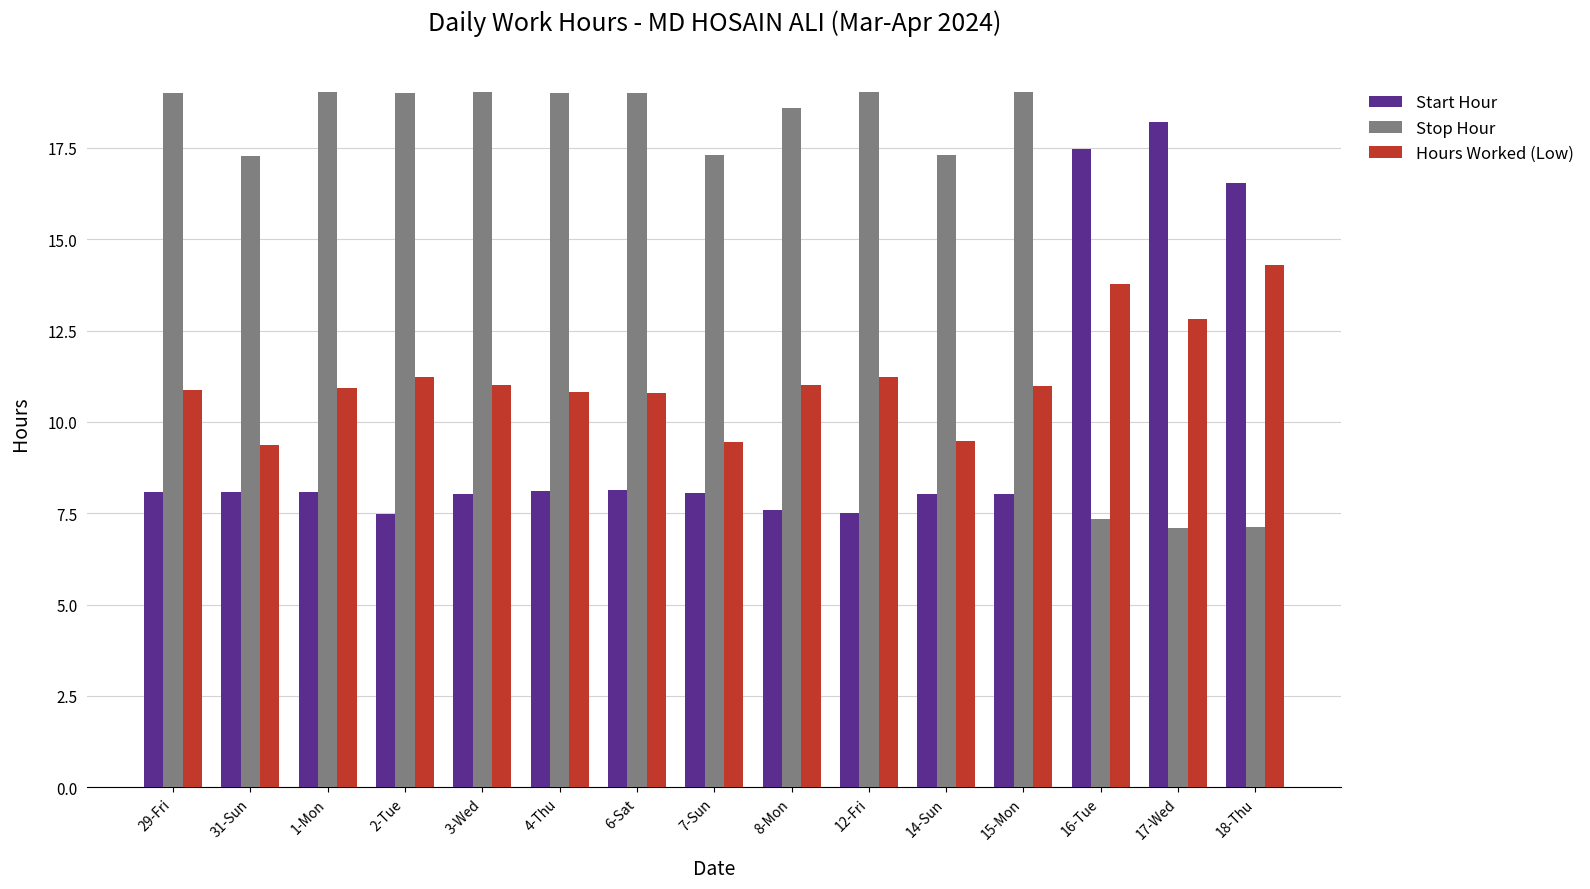

Rank the series by their maximum value, from lowest to highest.

Hours Worked (Low), Start Hour, Stop Hour